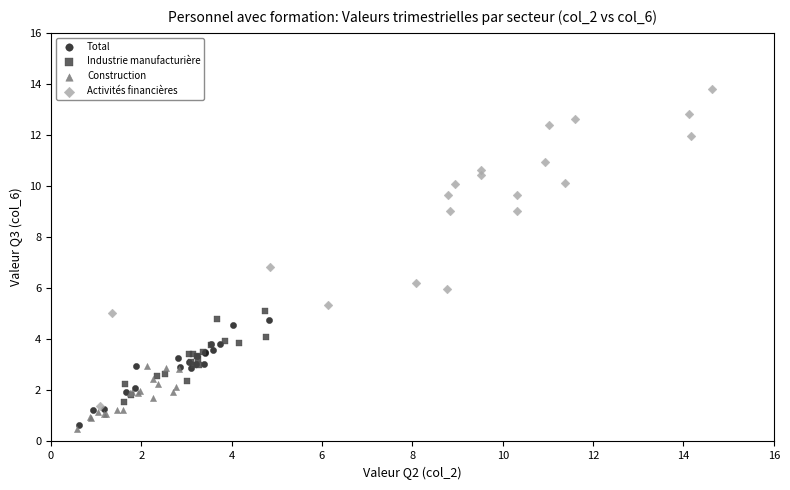

Which series contains the lowest Y value?

Construction